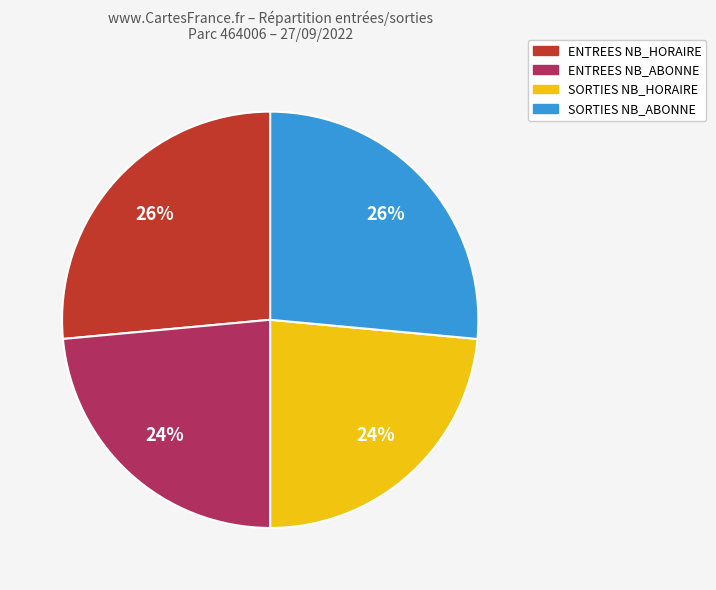

How many segments does this pie chart have?

4